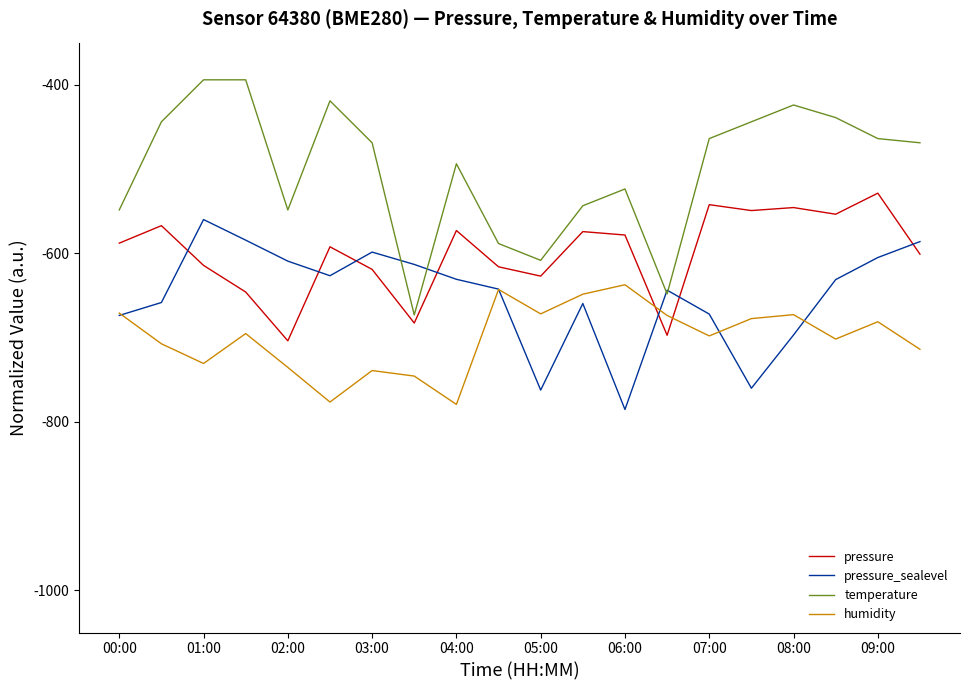

What is the average value of the temperature series?

-500.0